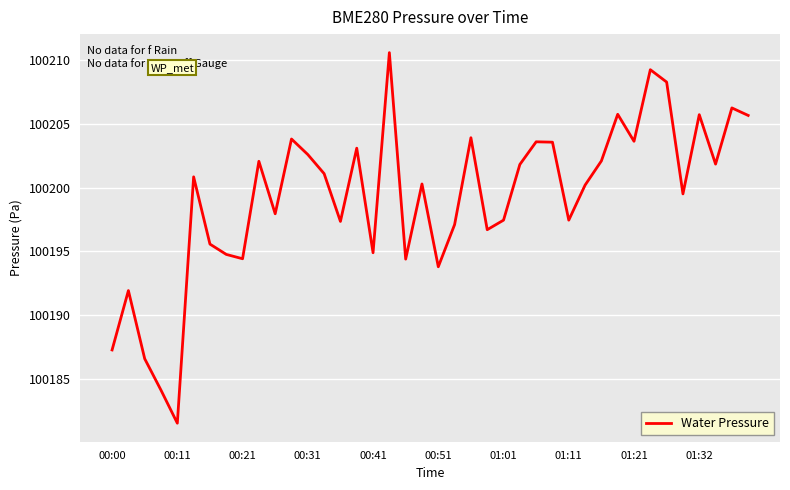

What is the smallest value displayed?

100181.5